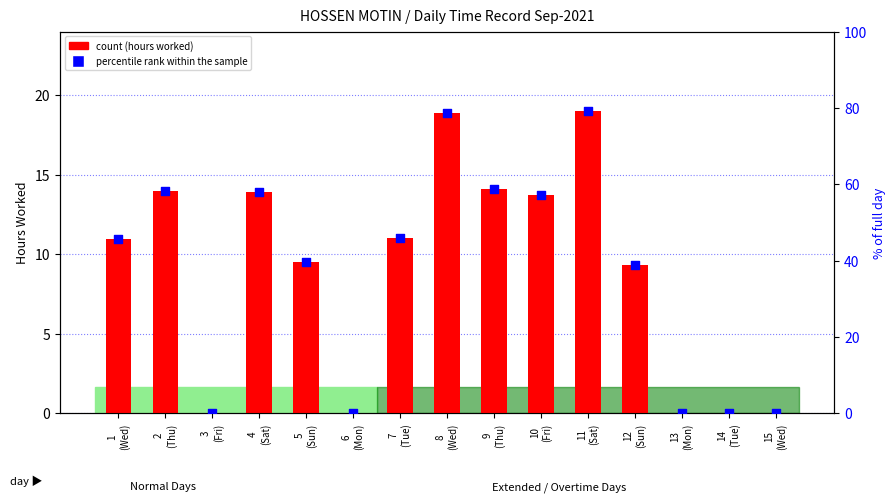

Which series has the largest total across all categories?

percentile rank within the sample